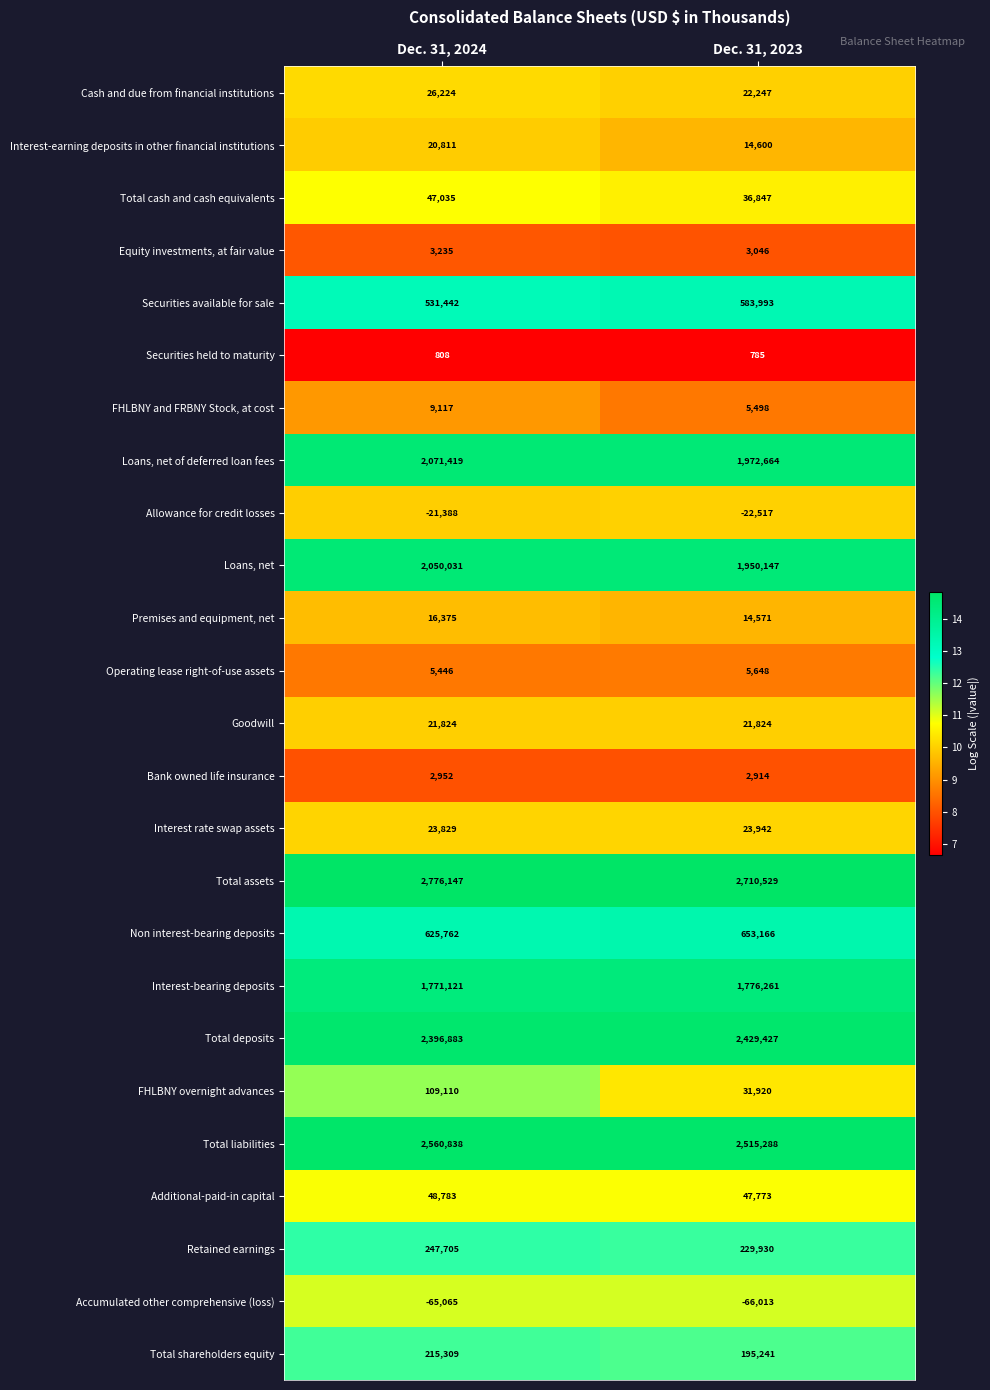

Rank the series by their maximum value, from lowest to highest.

Accumulated other comprehensive (loss), Allowance for credit losses, Securities held to maturity, Bank owned life insurance, Equity investments, at fair value, Operating lease right-of-use assets, FHLBNY and FRBNY Stock, at cost, Premises and equipment, net, Interest-earning deposits in other financial institutions, Goodwill, Interest rate swap assets, Cash and due from financial institutions, Total cash and cash equivalents, Additional-paid-in capital, FHLBNY overnight advances, Total shareholders equity, Retained earnings, Securities available for sale, Non interest-bearing deposits, Interest-bearing deposits, Loans, net, Loans, net of deferred loan fees, Total deposits, Total liabilities, Total assets